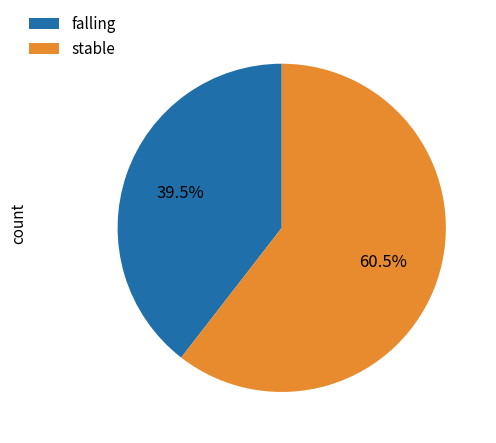

Rank the categories by value from highest to lowest.

stable, falling